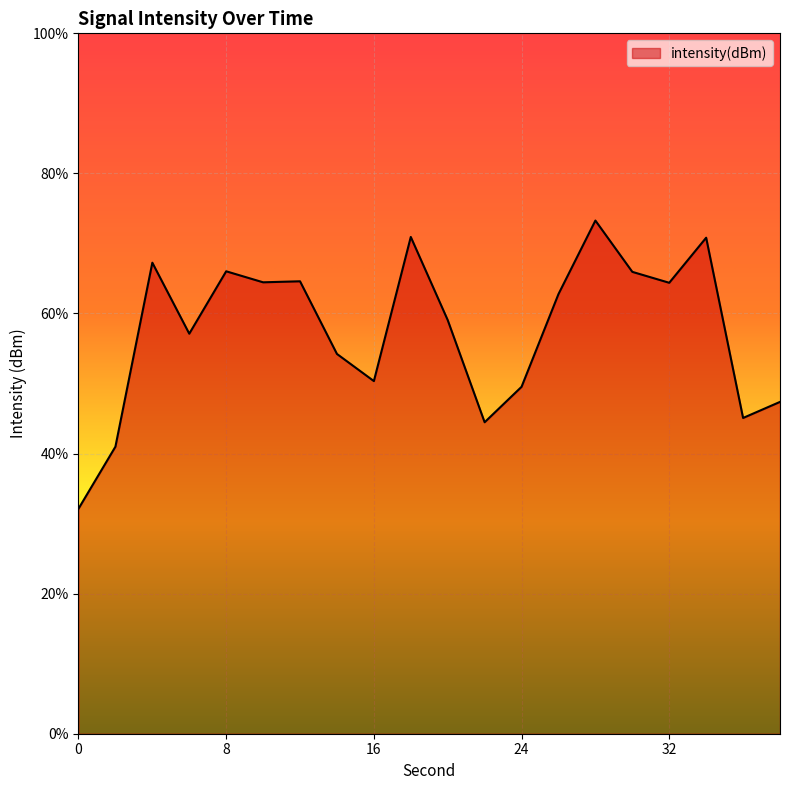

What is the value of the 13th point from the left?

-112.6